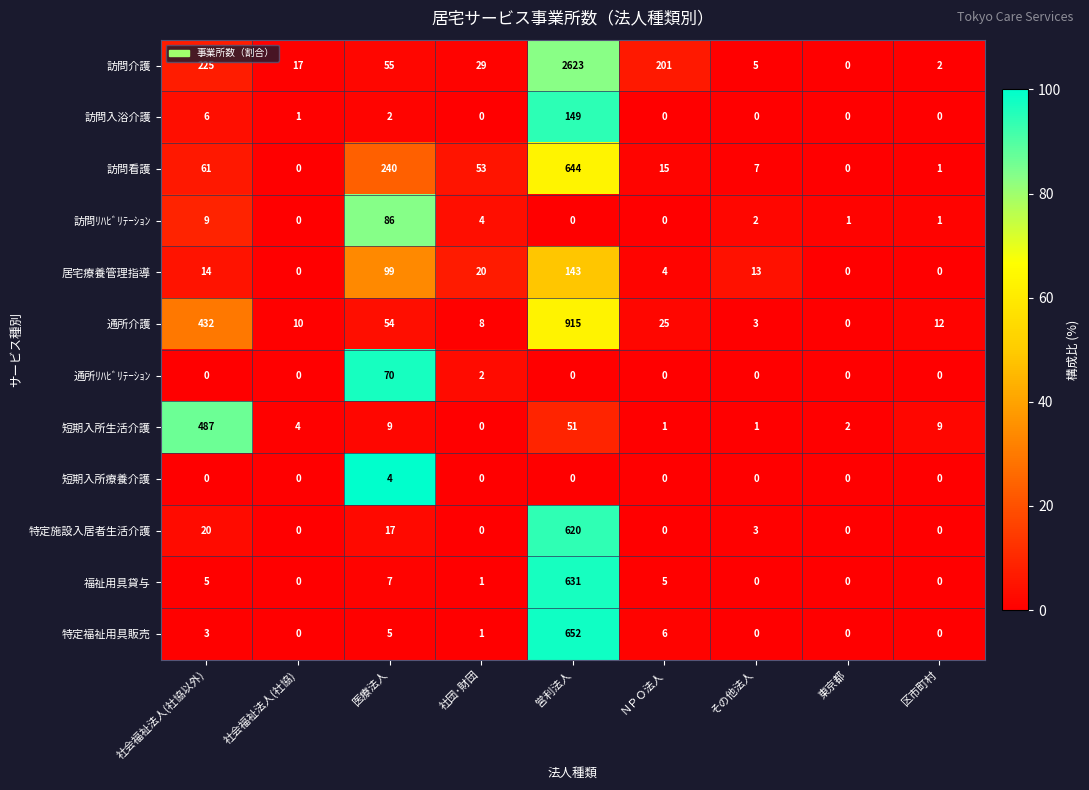

The value of 訪問入浴介護 at ＮＰＯ法人 is 0. True or false?

True